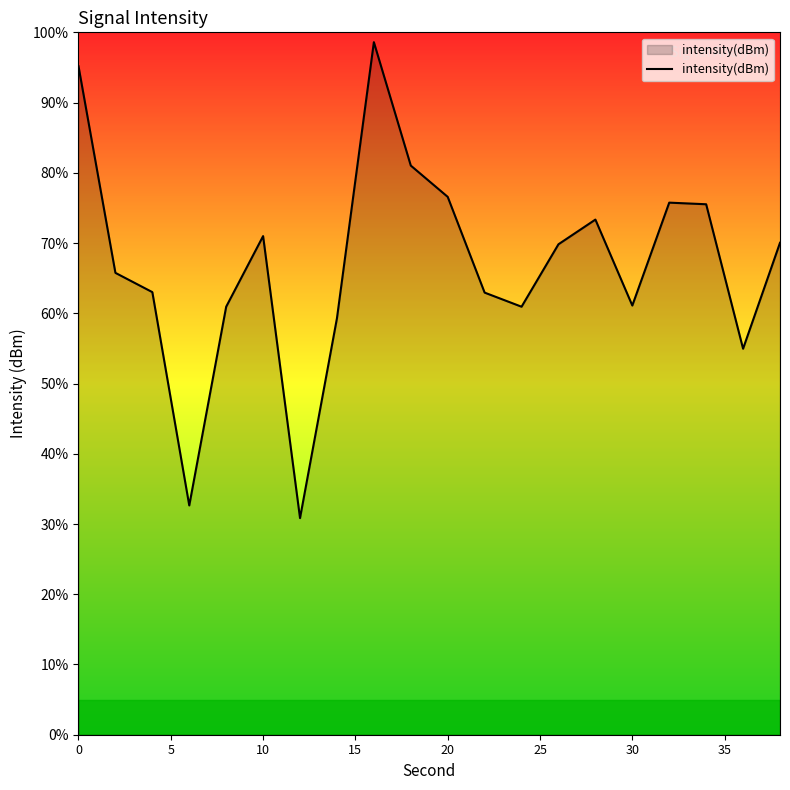

What is the difference between the maximum and minimum values?

67.8